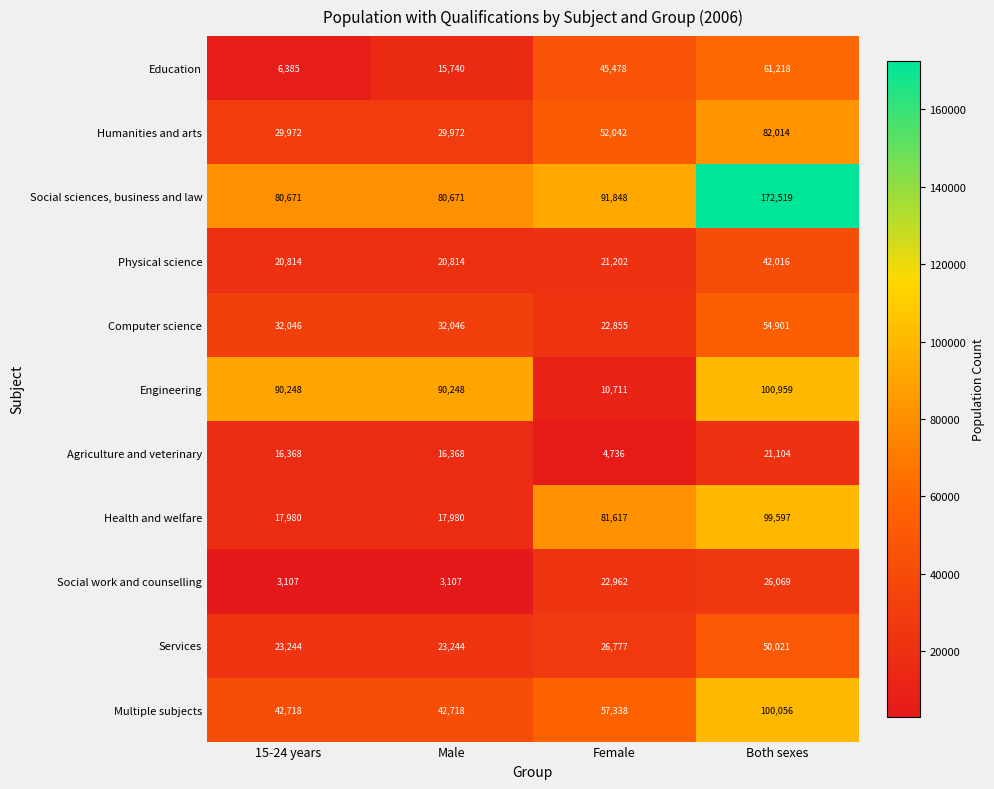

What is the difference between the second highest and minimum values in the Engineering series?

79537